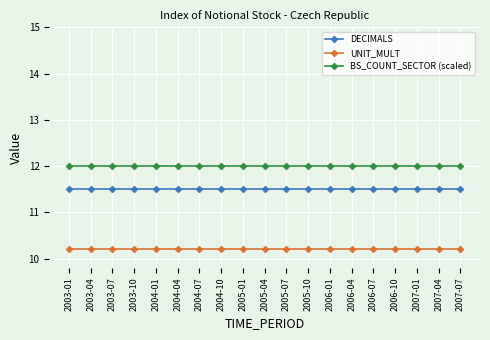

True or false: UNIT_MULT and DECIMALS cross at least once.

False